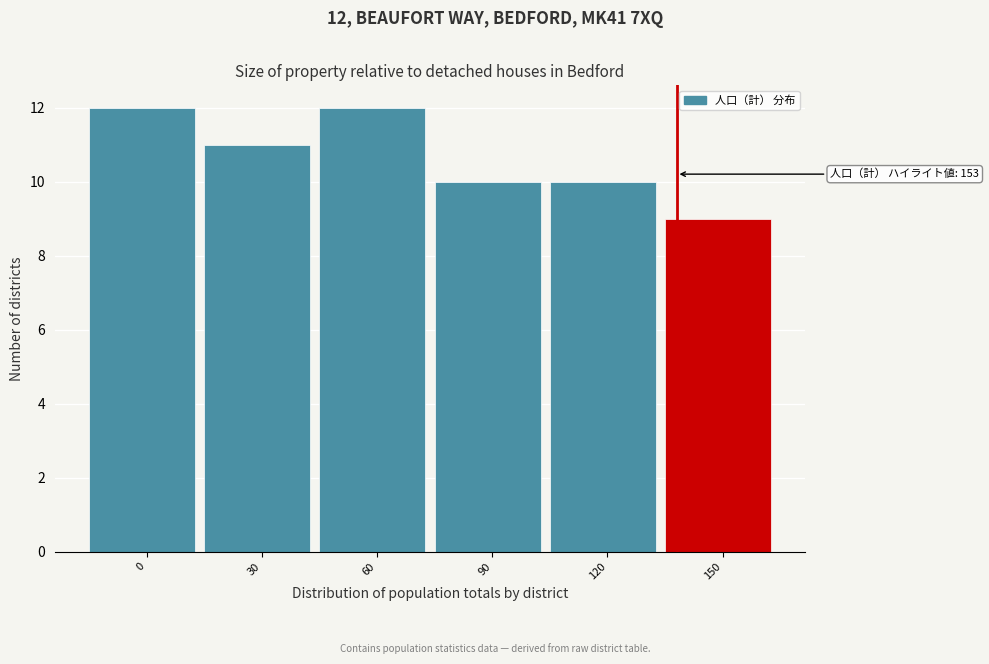

Reading right to left, what are all the values shown in this chart?

150=9	120=10	90=10	60=12	30=11	0=12